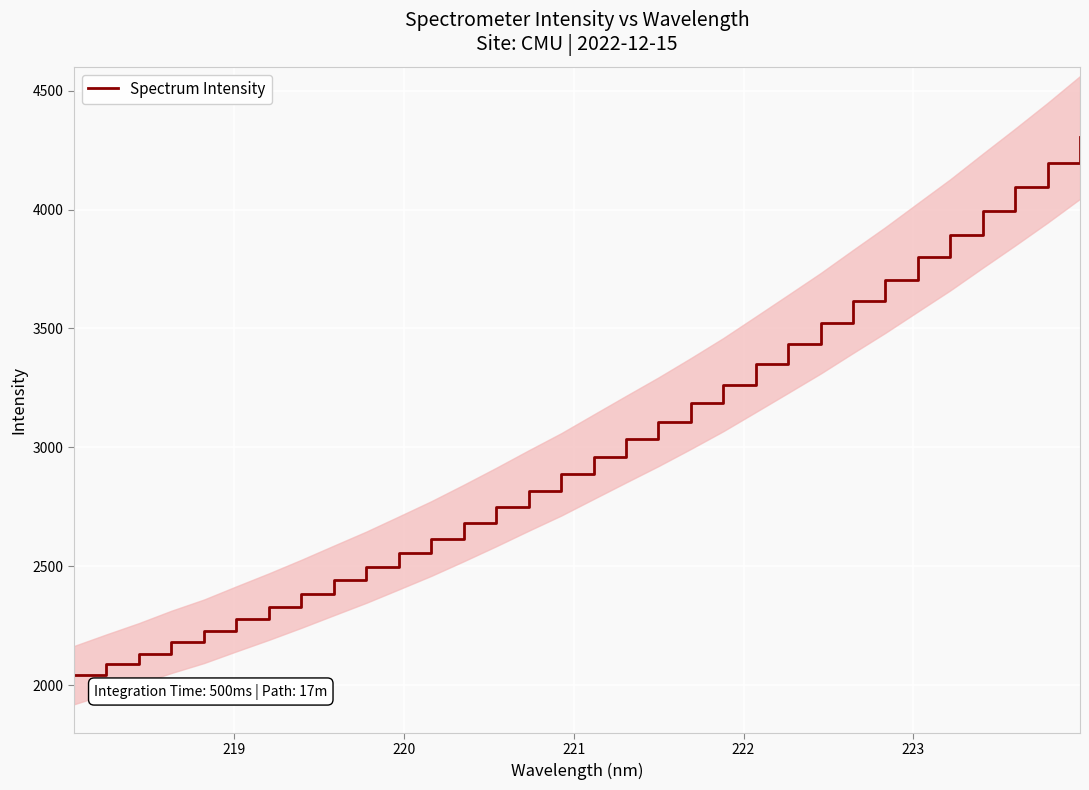

What is the maximum value shown in the chart?

4303.1